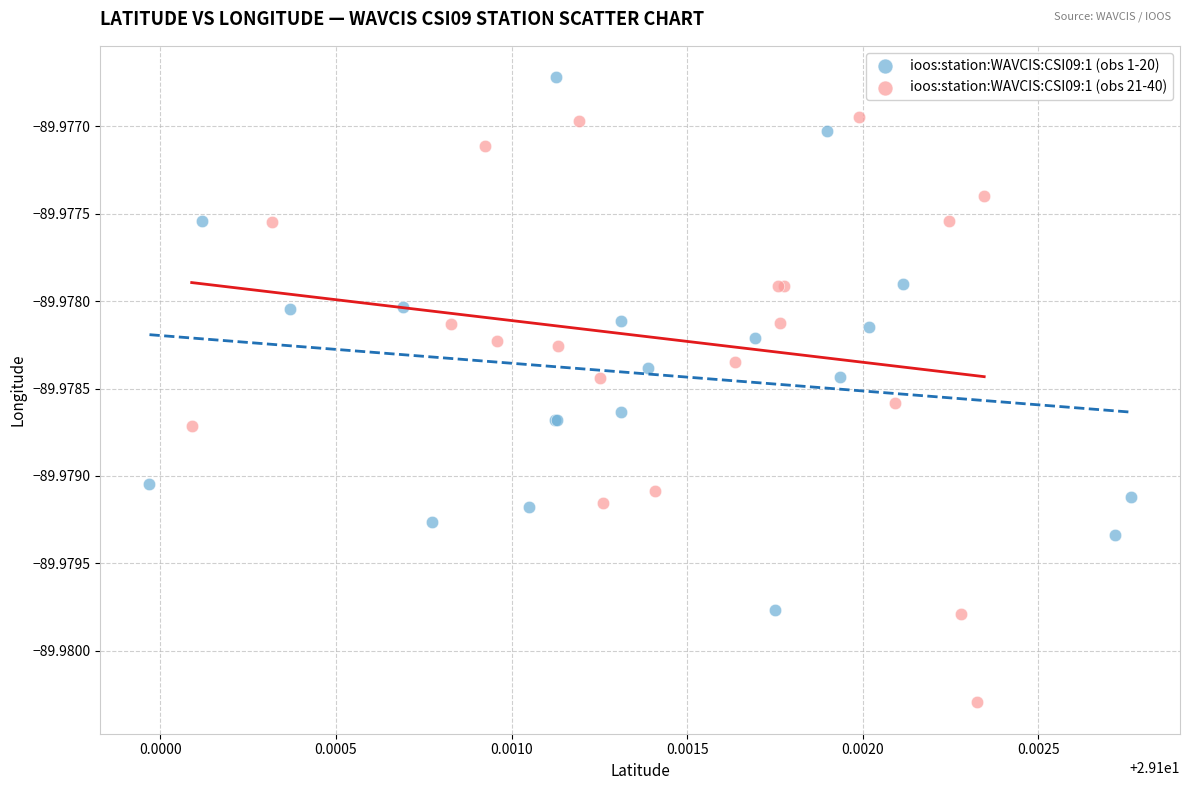

Which series has the largest Y range (max minus min)?

ioos:station:WAVCIS:CSI09:1 (obs 21-40)